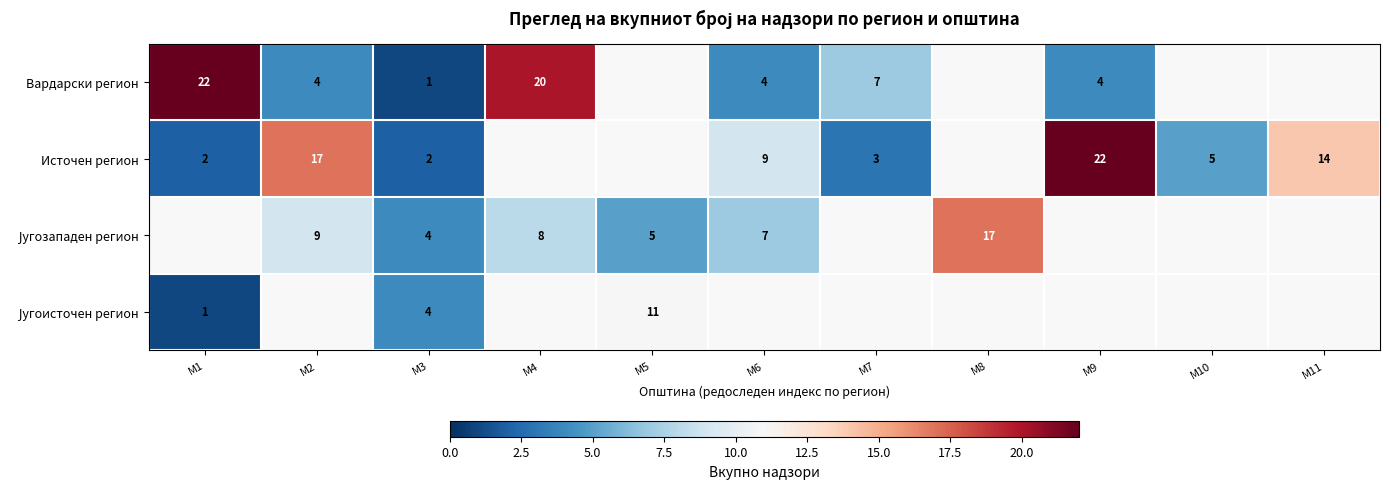

The value of Источен регион at М2 is 12. True or false?

False